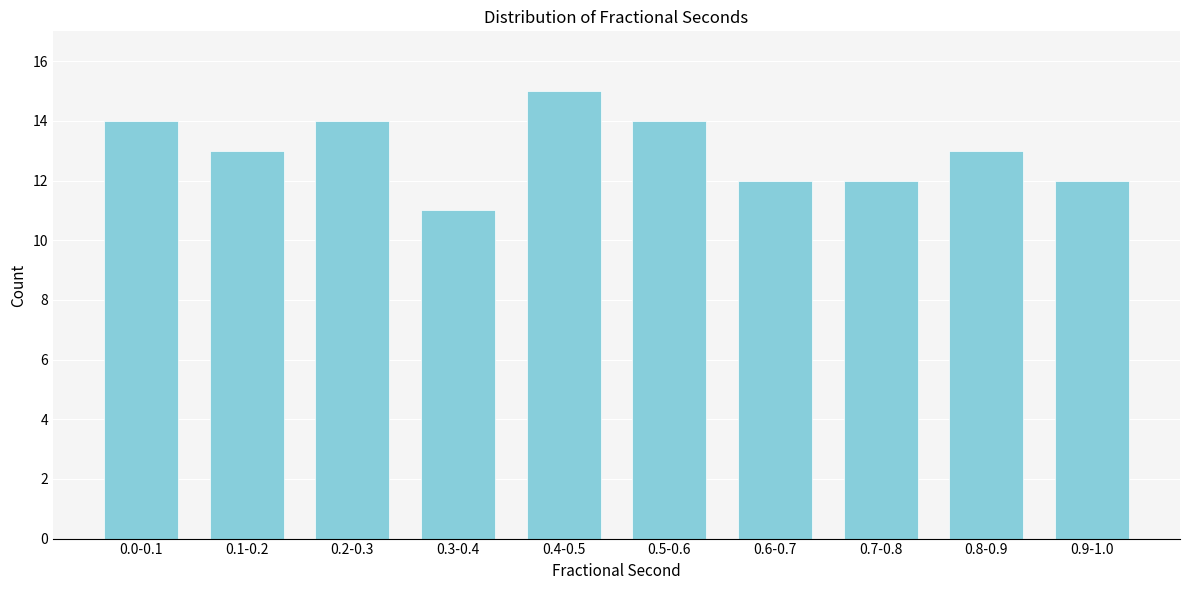

Reading left to right, extract all data points from this chart.

0.0-0.1=14	0.1-0.2=13	0.2-0.3=14	0.3-0.4=11	0.4-0.5=15	0.5-0.6=14	0.6-0.7=12	0.7-0.8=12	0.8-0.9=13	0.9-1.0=12